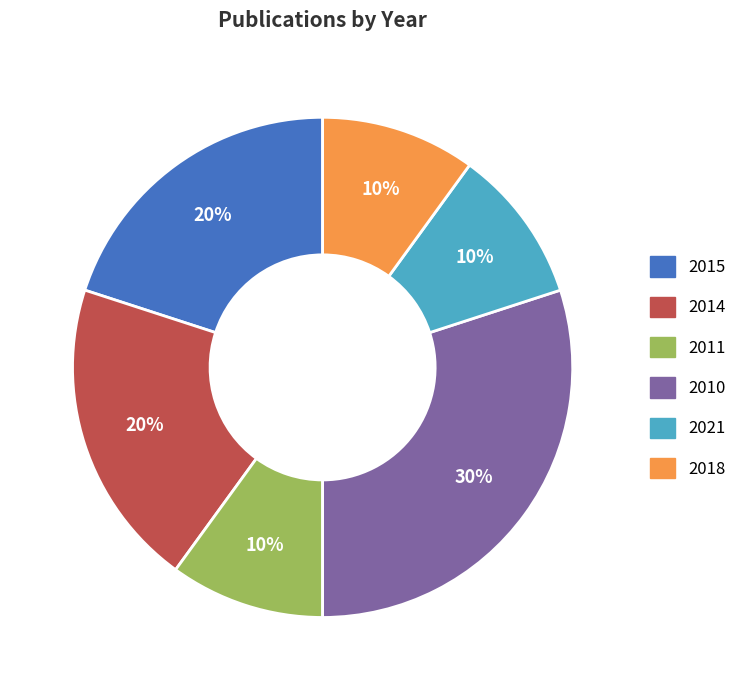

The 2011 slice represents 10% of the pie. True or false?

True